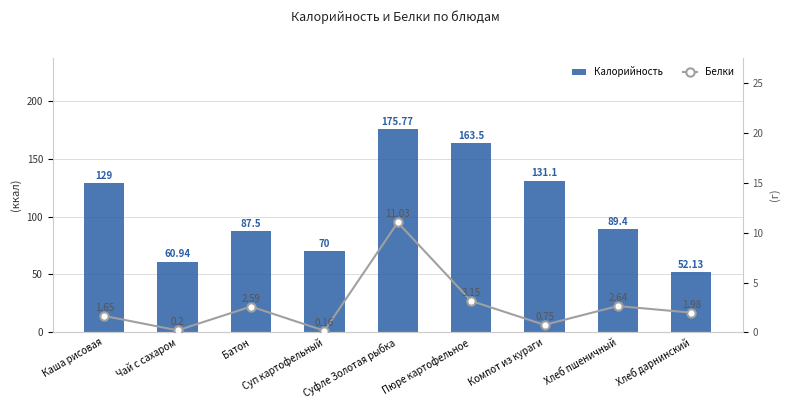

The value of Белки at Каша рисовая is 0.5. True or false?

False